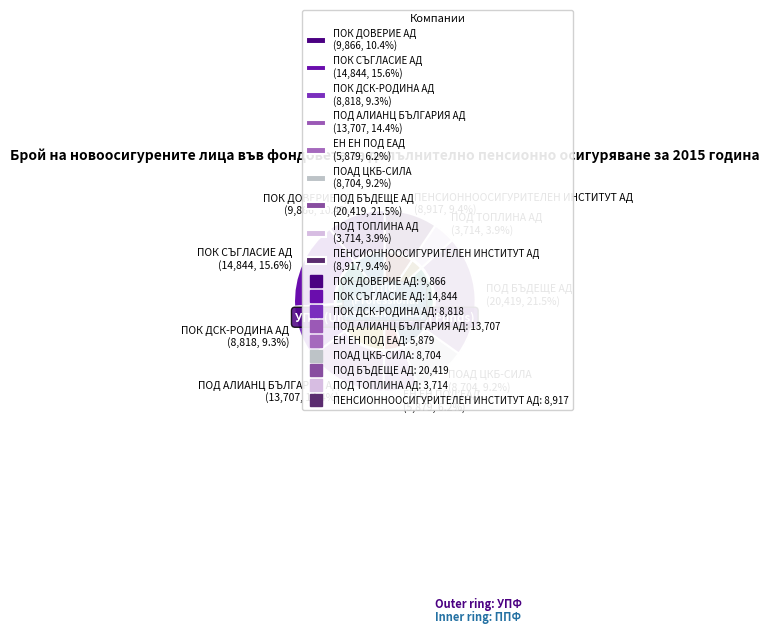

Is there a majority slice in this chart?

No